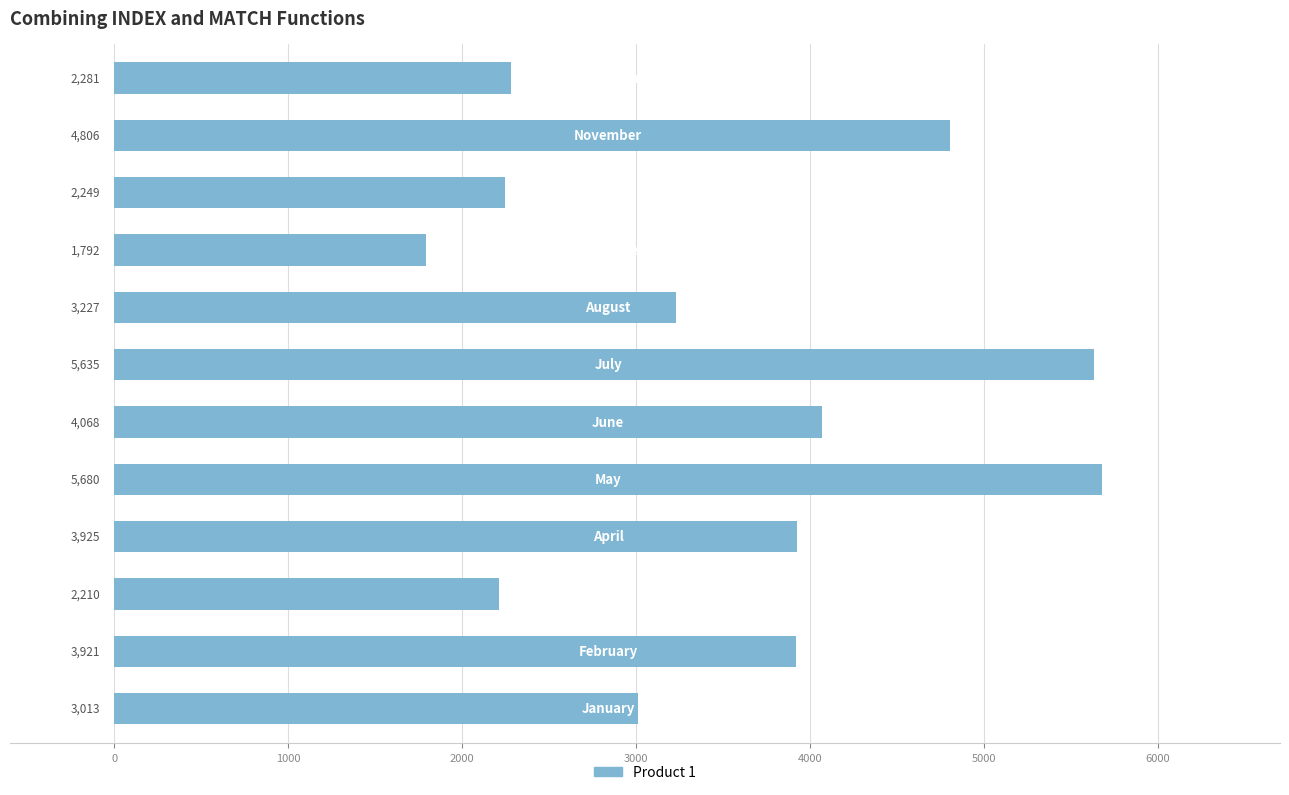

What is the maximum value shown in the chart?

5680